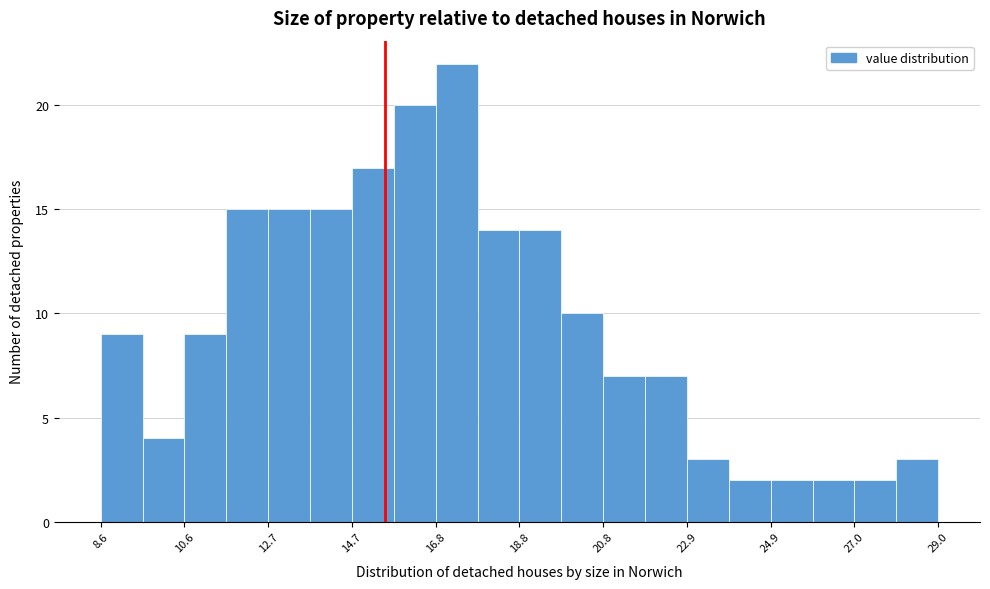

Read against the x-axis, roughly where is the centre of the tallest bar?

17.5